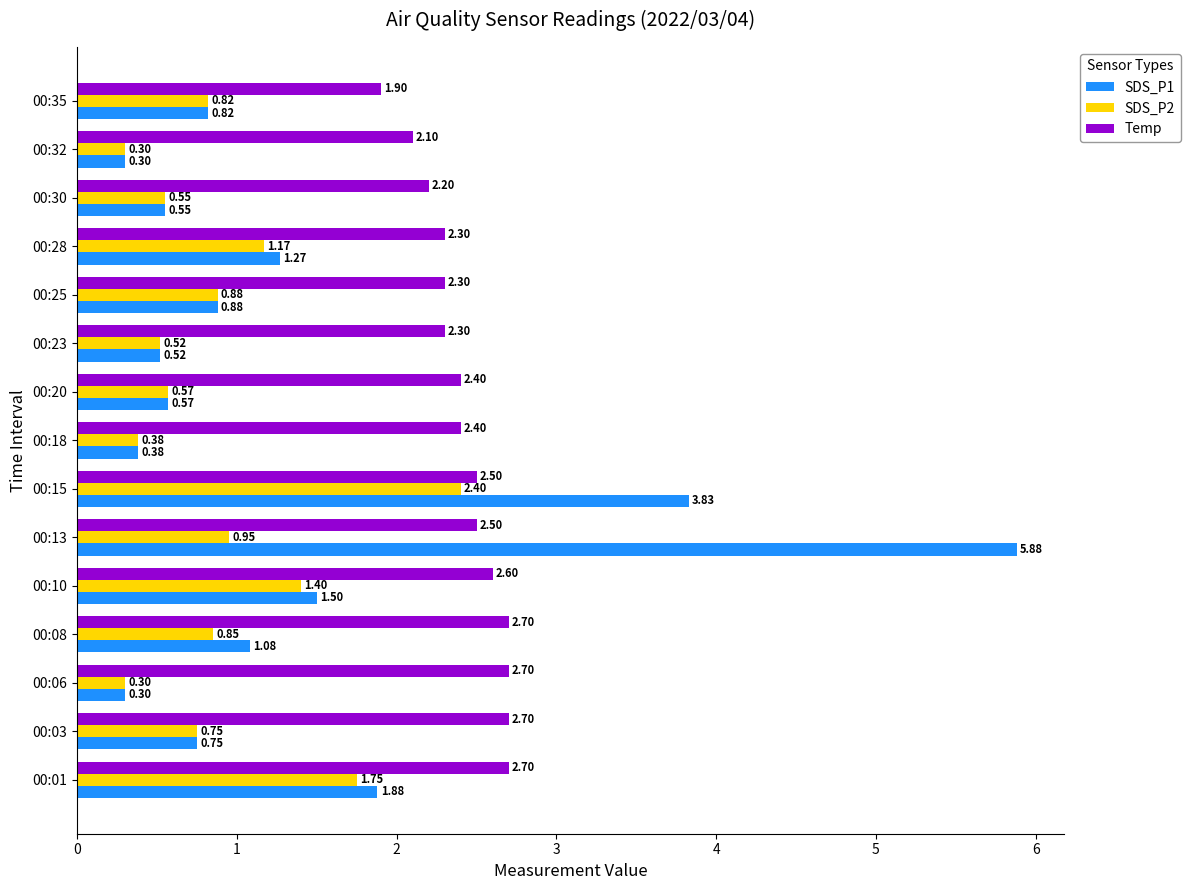

Between 00:08 and 00:30, which series saw the biggest shift?

SDS_P1